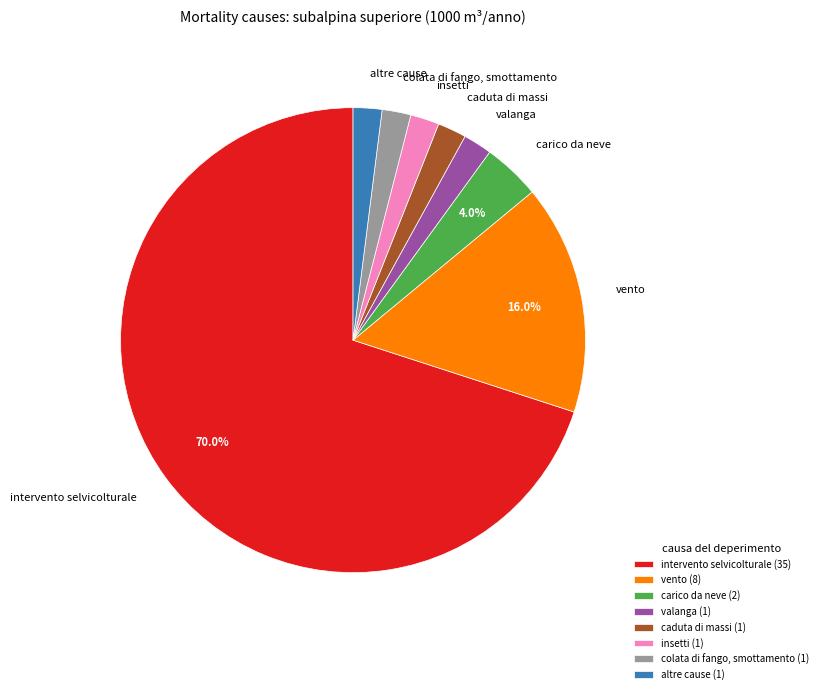

Approximately how many times larger is the value at vento compared to intervento selvicolturale?

0.2